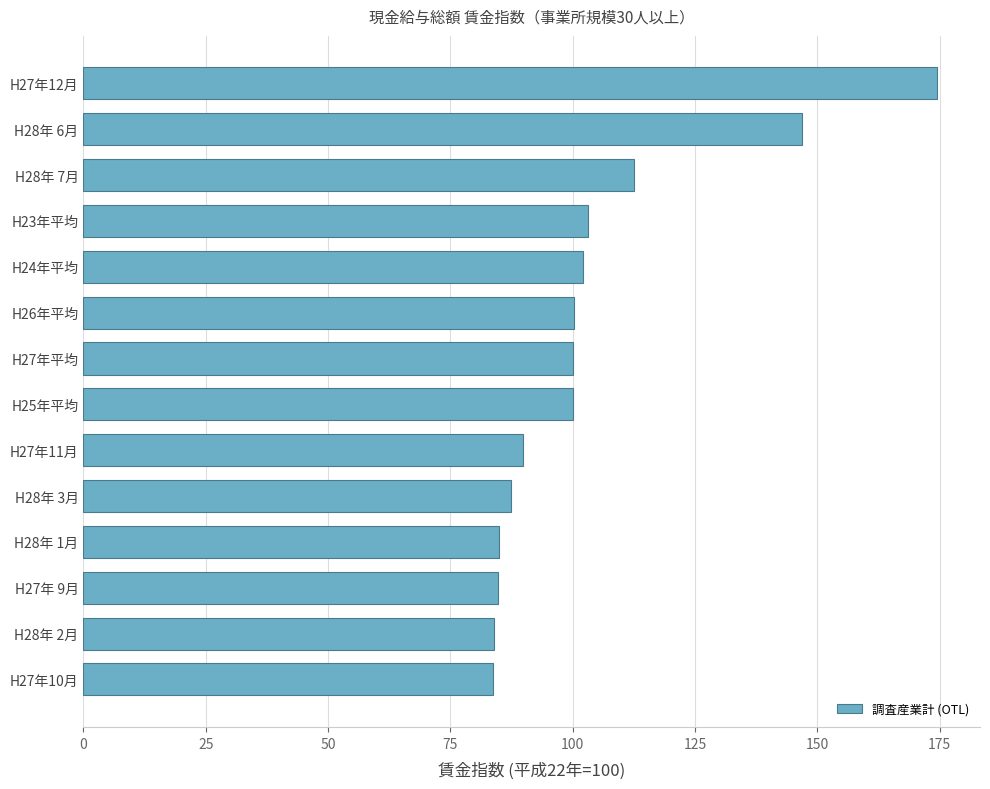

What is the smallest value displayed?

83.7